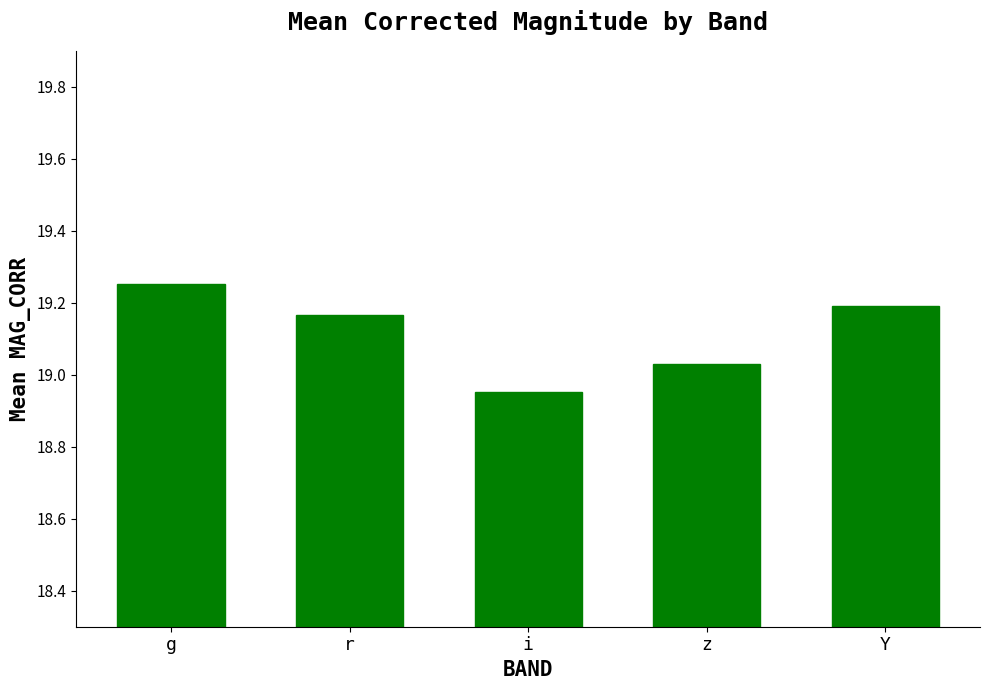

What is the change in value from i to Y?

+0.2